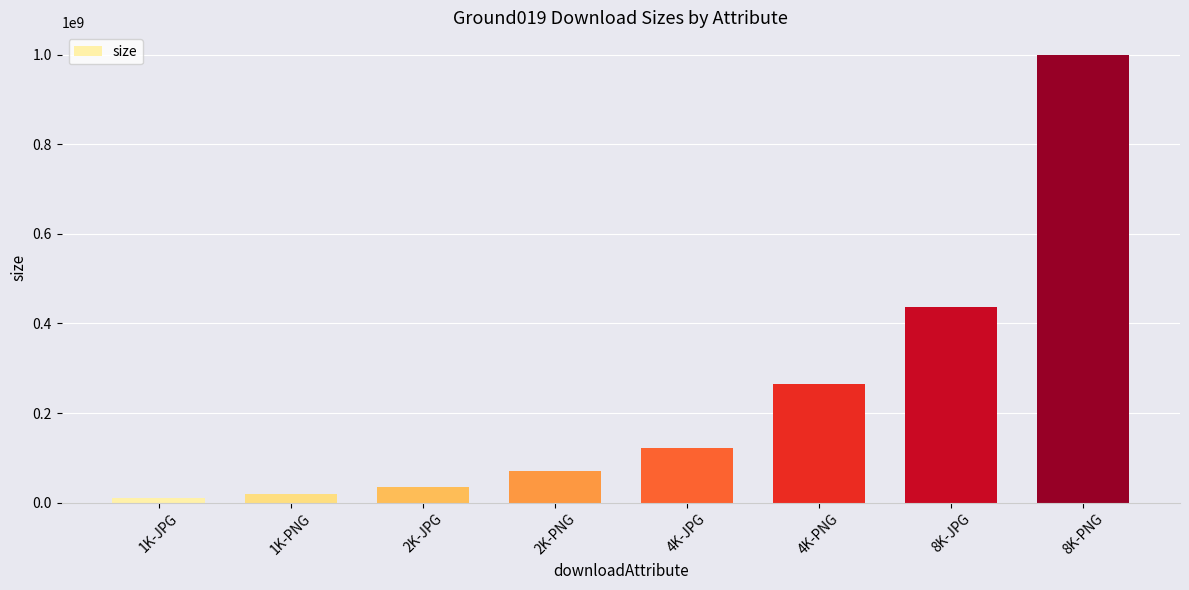

Rank the categories by value from lowest to highest.

1K-JPG, 1K-PNG, 2K-JPG, 2K-PNG, 4K-JPG, 4K-PNG, 8K-JPG, 8K-PNG